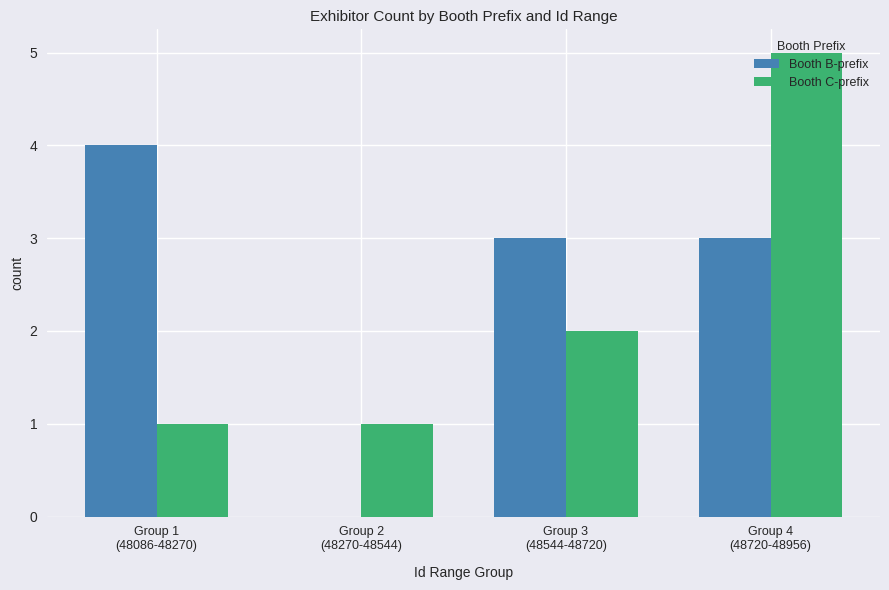

What is the total value across all series at Group 1
(48086-48270)?

5